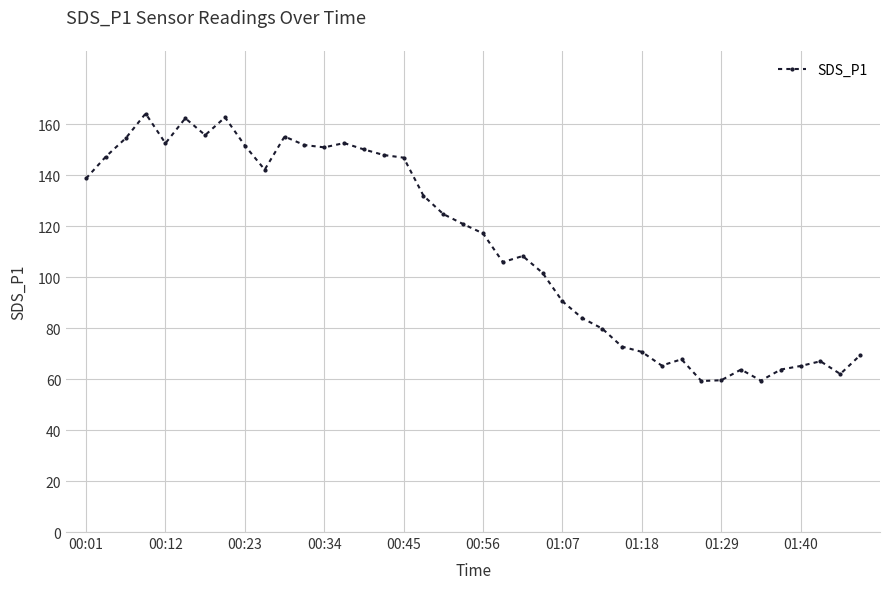

What is the value of the 12th point from the left?

151.9